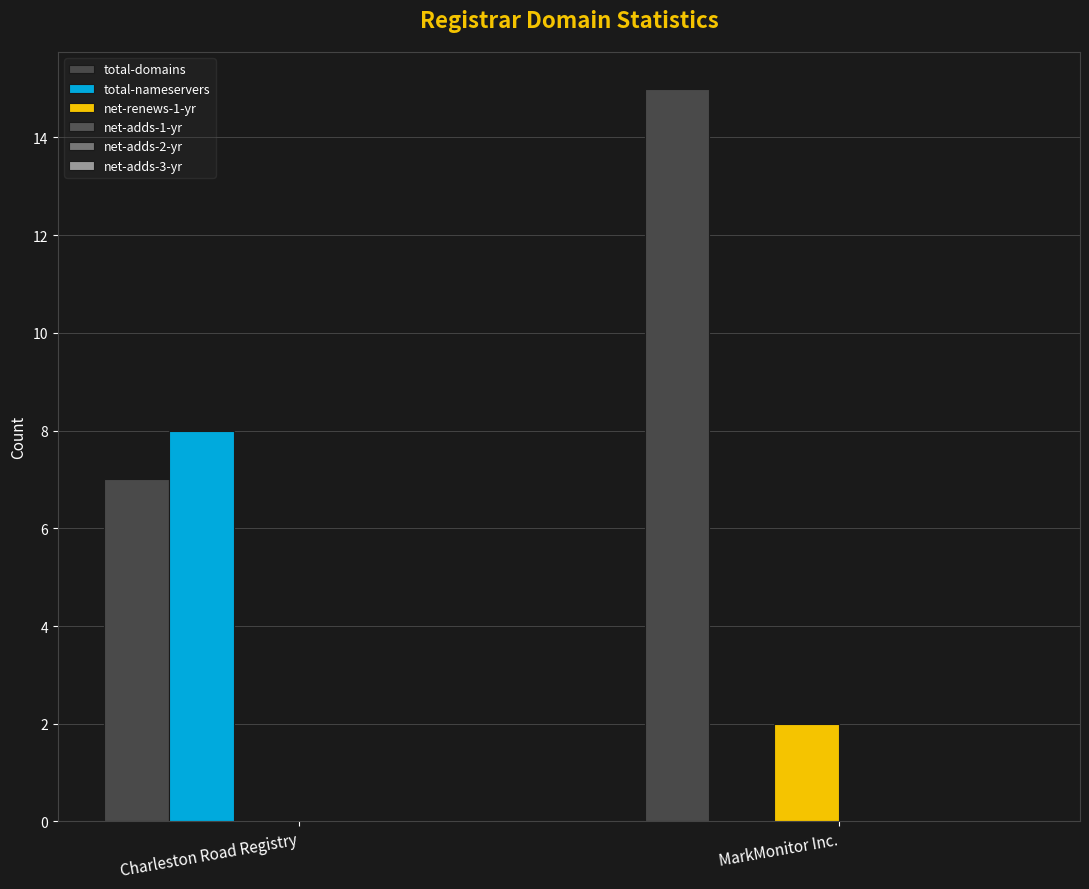

Rank the series by their maximum value, from lowest to highest.

net-adds-1-yr, net-adds-2-yr, net-adds-3-yr, net-renews-1-yr, total-nameservers, total-domains